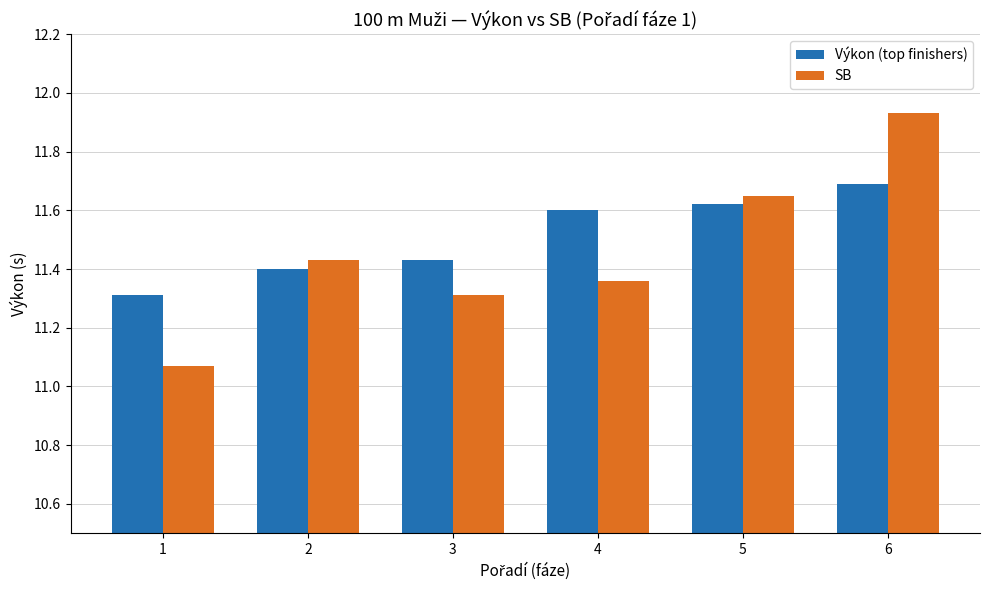

How many bars are there in each group?

2